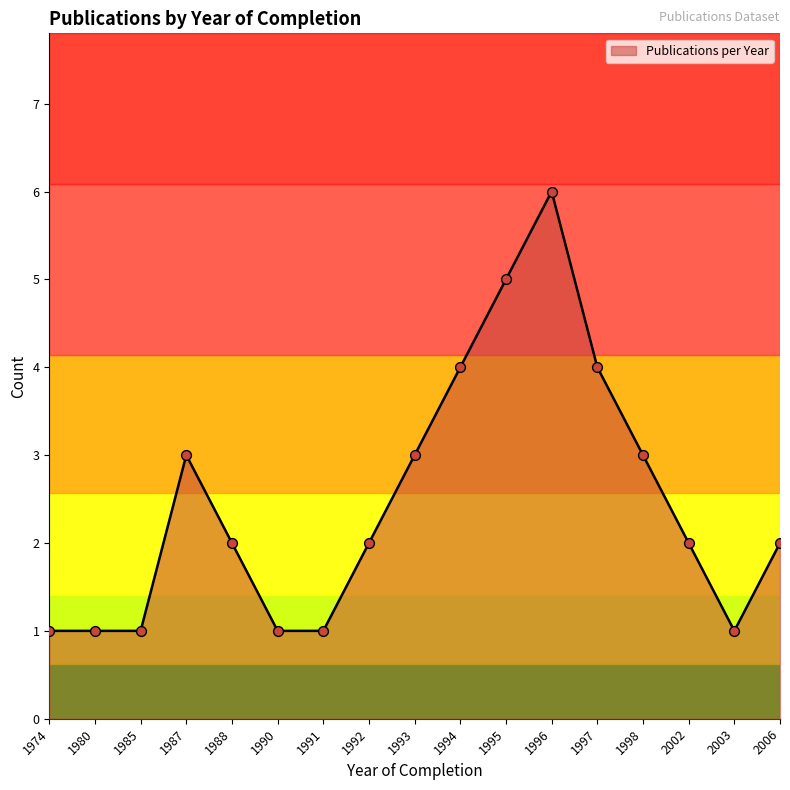

What is the change in value from 1993 to 2003?

-2